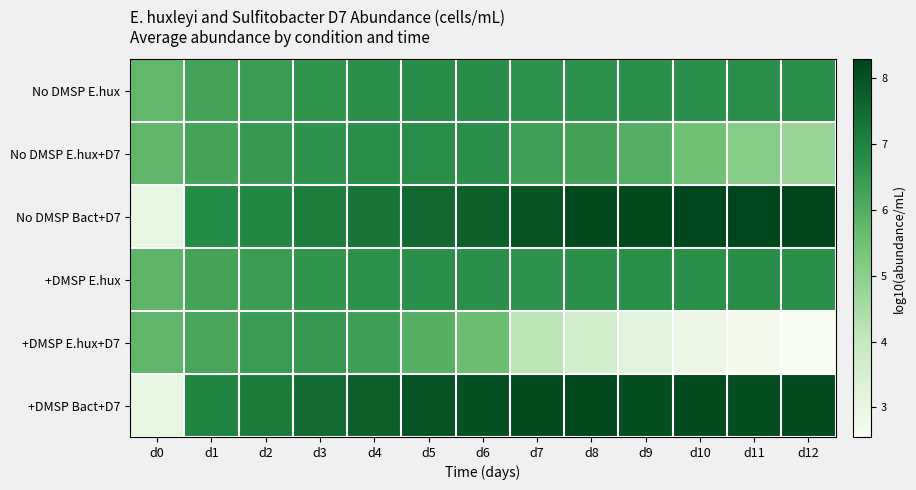

Reading left to right, extract all data points from this chart.

No DMSP E.hux: d0=5.7	d1=6.2	d2=6.4	d3=6.6	d4=6.7	d5=6.8	d6=6.8	d7=6.7	d8=6.7	d9=6.7	d10=6.7	d11=6.8	d12=6.7
No DMSP E.hux+D7: d0=5.8	d1=6.2	d2=6.5	d3=6.6	d4=6.7	d5=6.7	d6=6.7	d7=6.3	d8=6.3	d9=6.0	d10=5.5	d11=5.1	d12=4.8
No DMSP Bact+D7: d0=3.0	d1=6.8	d2=6.9	d3=7.1	d4=7.3	d5=7.5	d6=7.7	d7=8.0	d8=8.2	d9=8.2	d10=8.2	d11=8.3	d12=8.3
+DMSP E.hux: d0=5.8	d1=6.2	d2=6.4	d3=6.6	d4=6.7	d5=6.7	d6=6.7	d7=6.6	d8=6.7	d9=6.7	d10=6.7	d11=6.8	d12=6.7
+DMSP E.hux+D7: d0=5.8	d1=6.2	d2=6.4	d3=6.5	d4=6.4	d5=5.9	d6=5.6	d7=4.2	d8=3.6	d9=3.2	d10=2.9	d11=2.7	d12=2.6
+DMSP Bact+D7: d0=3.0	d1=6.9	d2=7.2	d3=7.5	d4=7.7	d5=8.0	d6=8.0	d7=8.1	d8=8.2	d9=8.1	d10=8.1	d11=8.1	d12=8.1